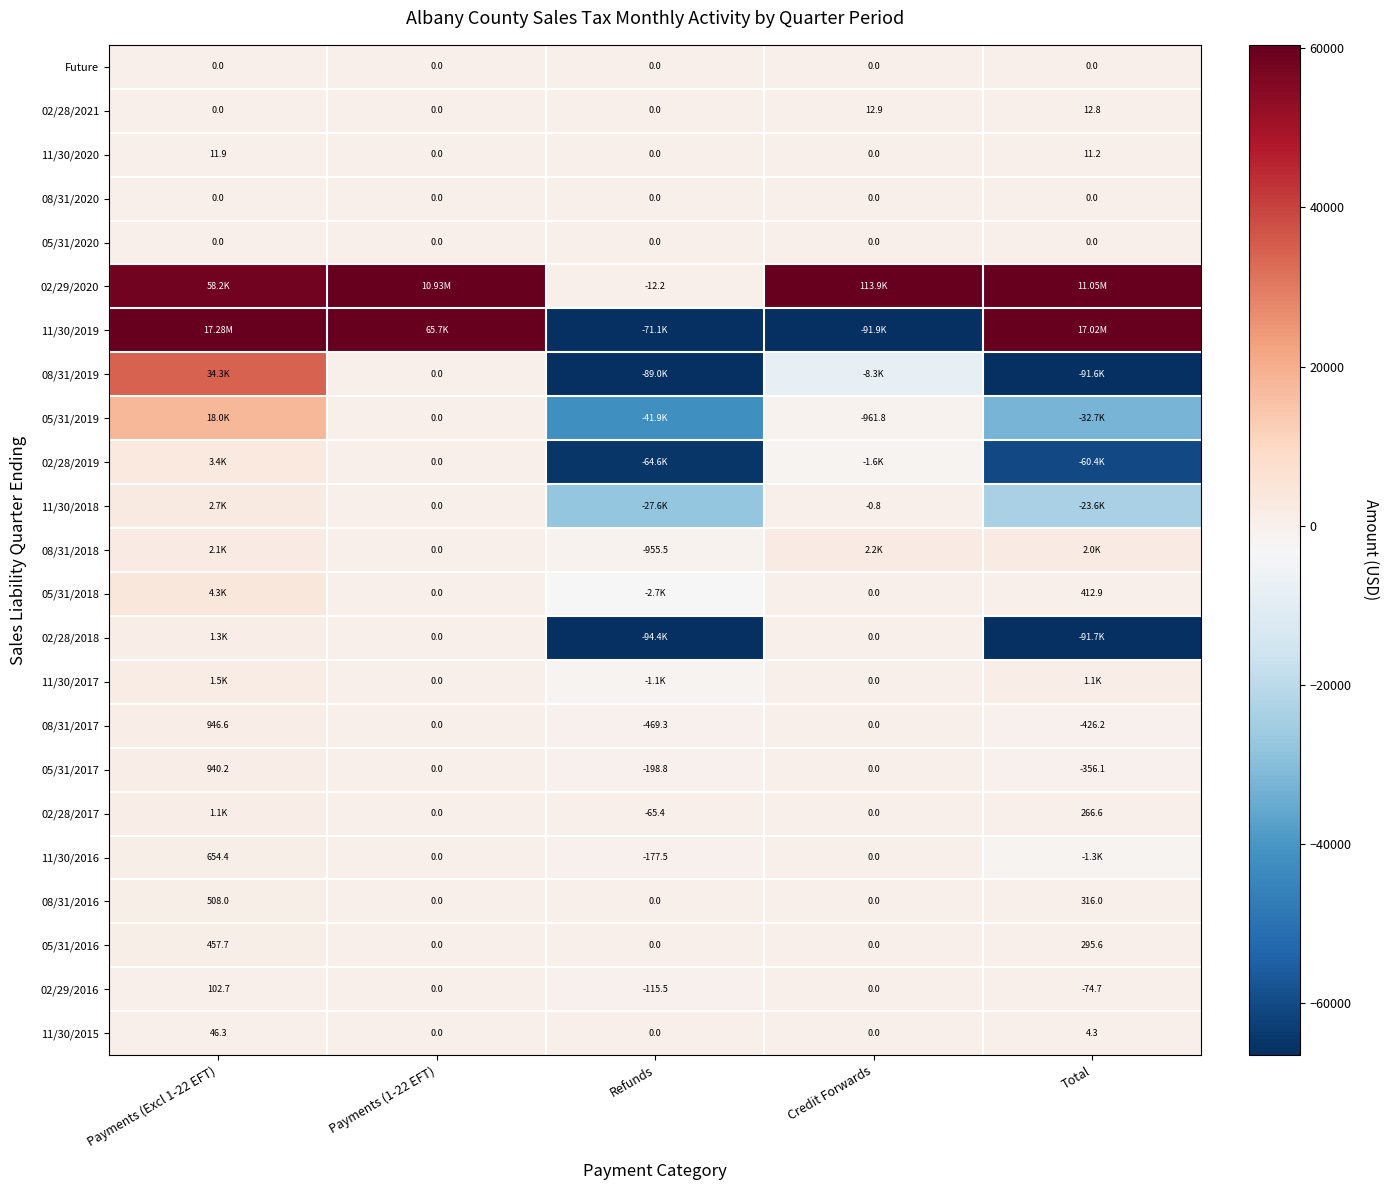

Is the value of 05/31/2017 at Total greater than the value of 08/31/2016 at Payments (Excl 1-22 EFT)?

No